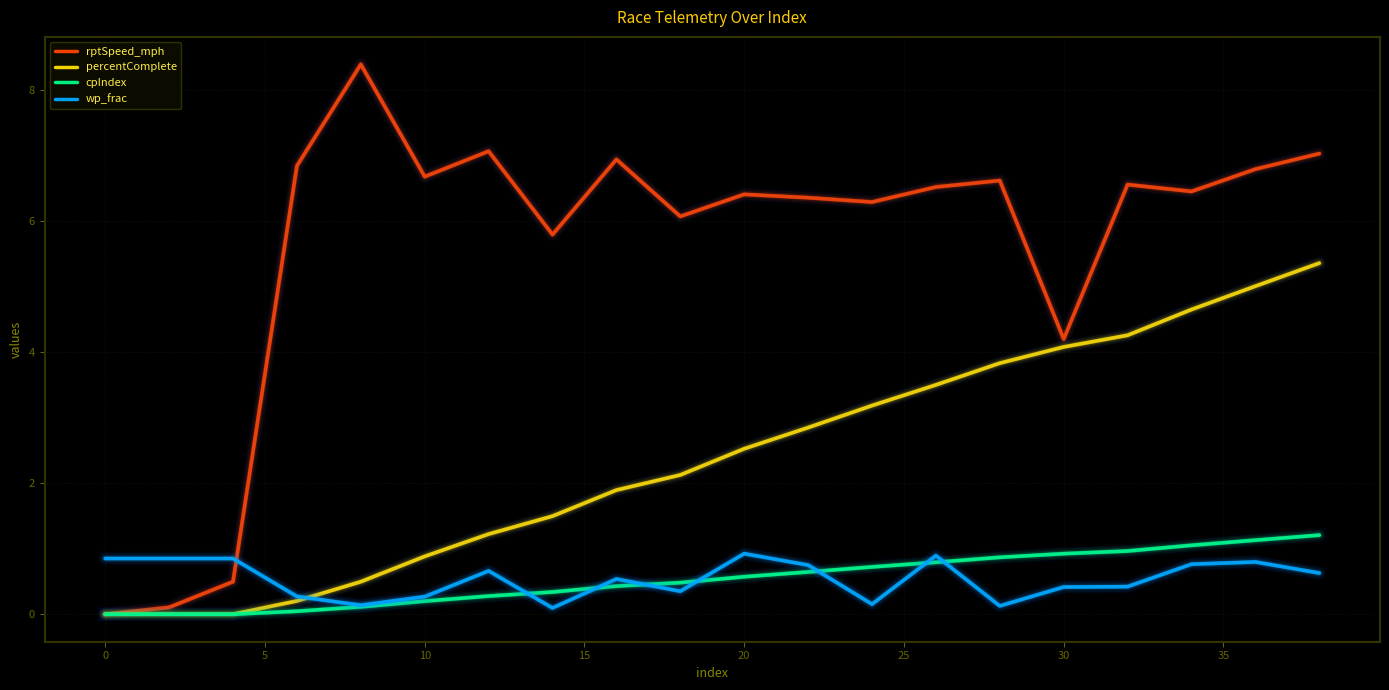

True or false: rptSpeed_mph and wp_frac intersect in this chart.

True